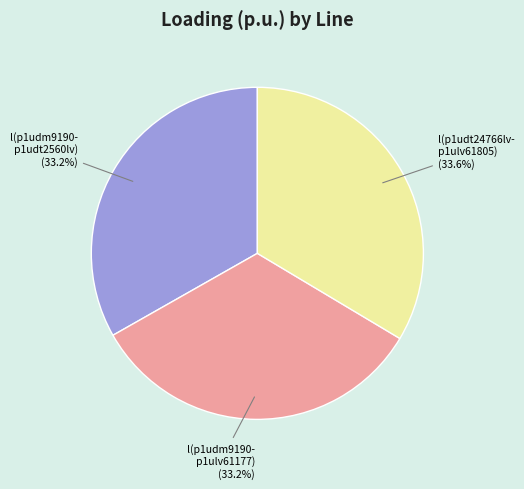

Combined, do l(p1udm9190- p1udt2560lv) and l(p1udt24766lv- p1ulv61805) account for over 50%?

Yes